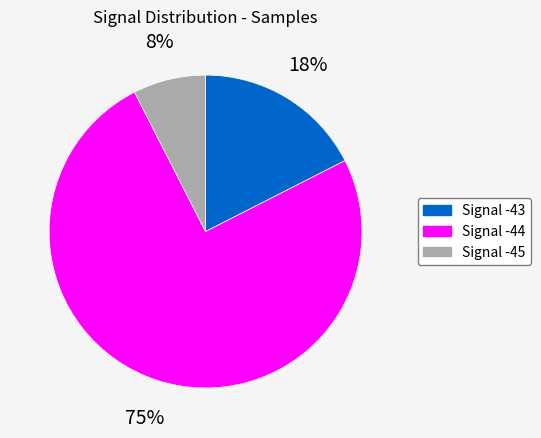

Approximately how many times larger is the value at Signal -45 compared to Signal -43?

0.4